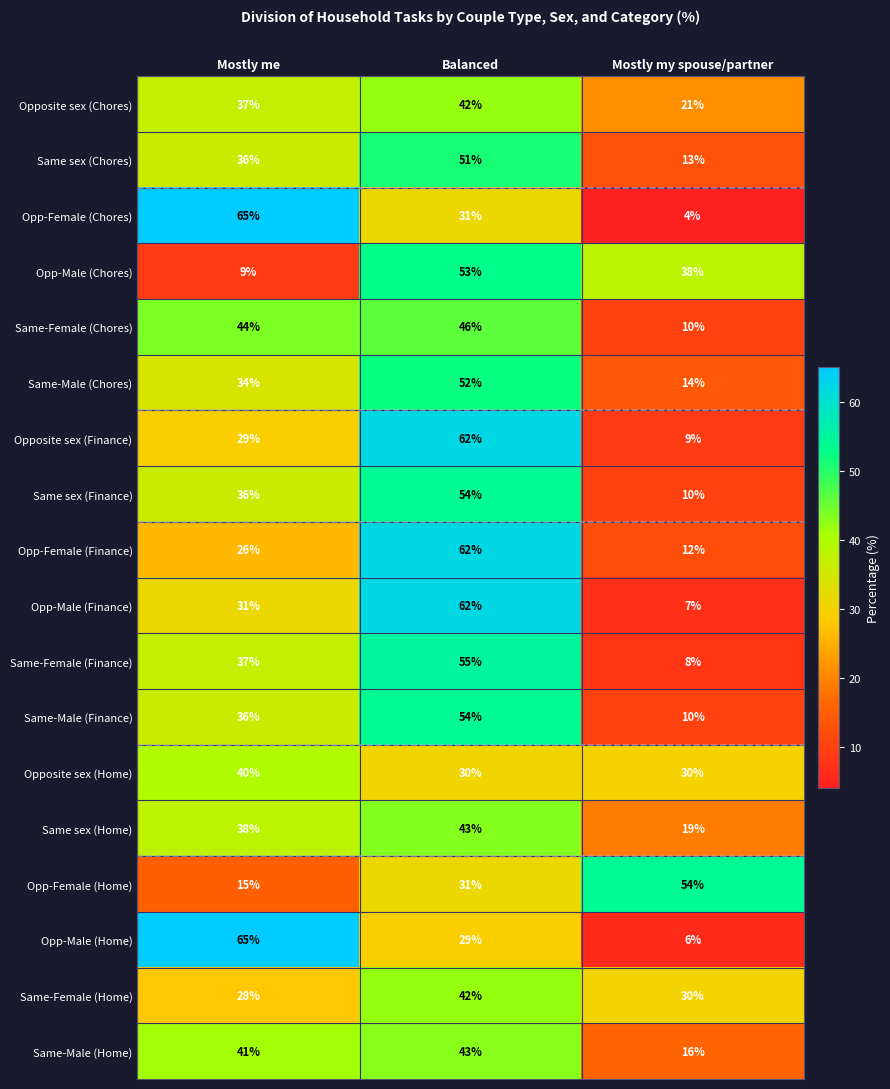

How many distinct data groups are displayed?

18